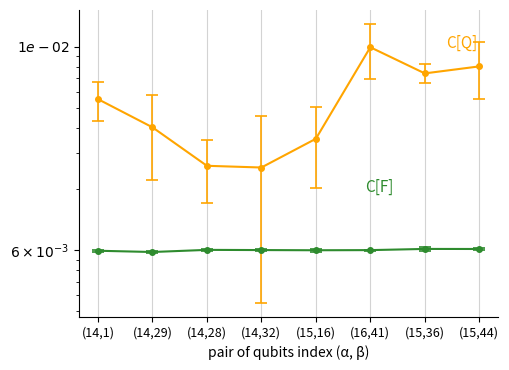

The C[Q] series shows 0.0 at (14,28). True or false?

True